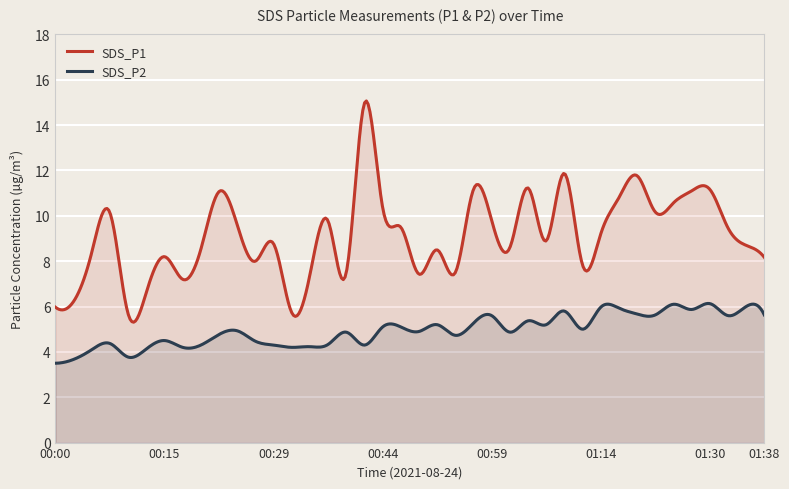

How many values in the SDS_P2 series exceed 4?

37